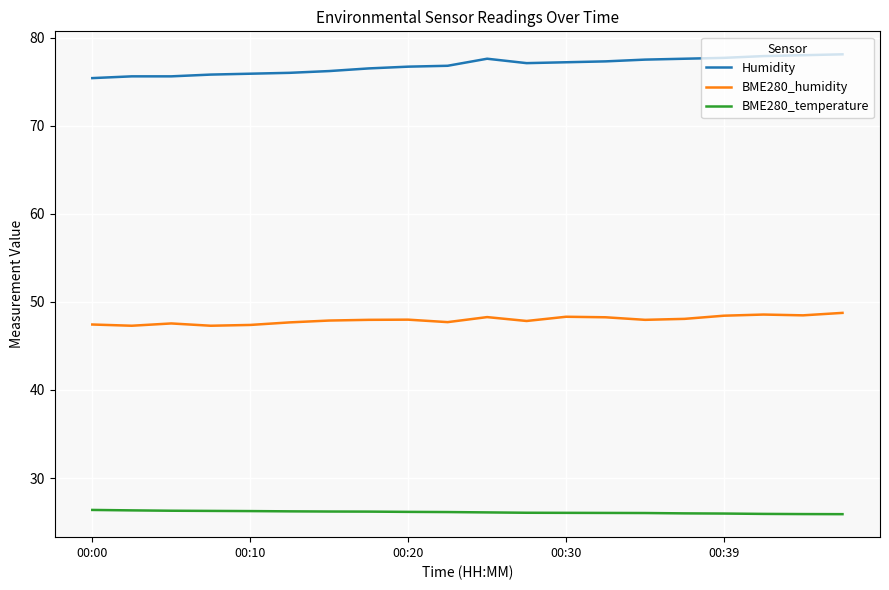

True or false: Humidity and BME280_humidity intersect in this chart.

False